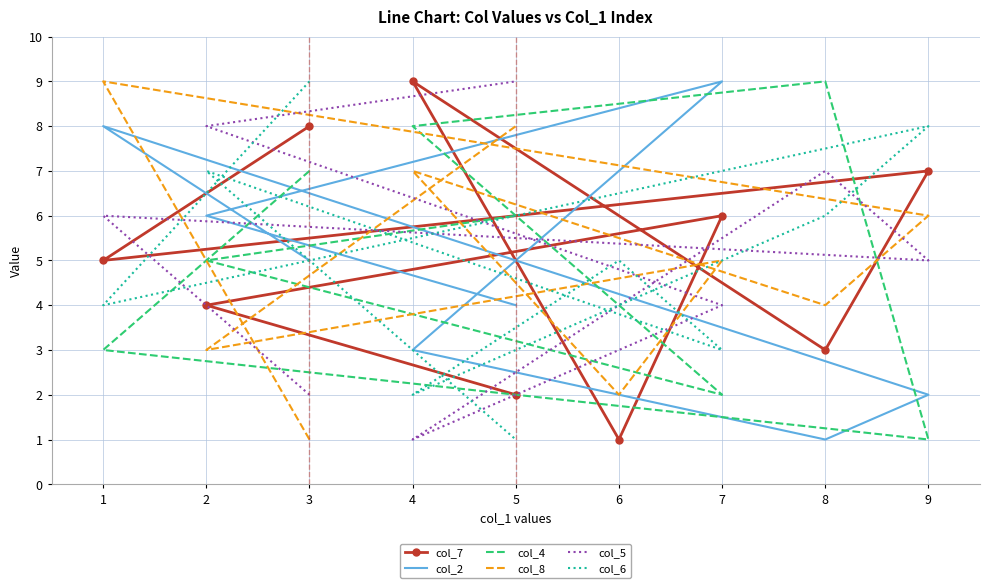

At how many categories does at least one series exceed 2?

9